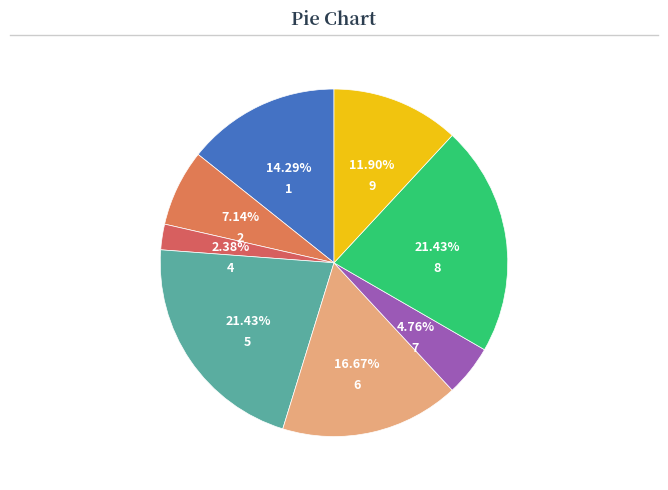

Is it true that 6 is 10% of the pie?

False